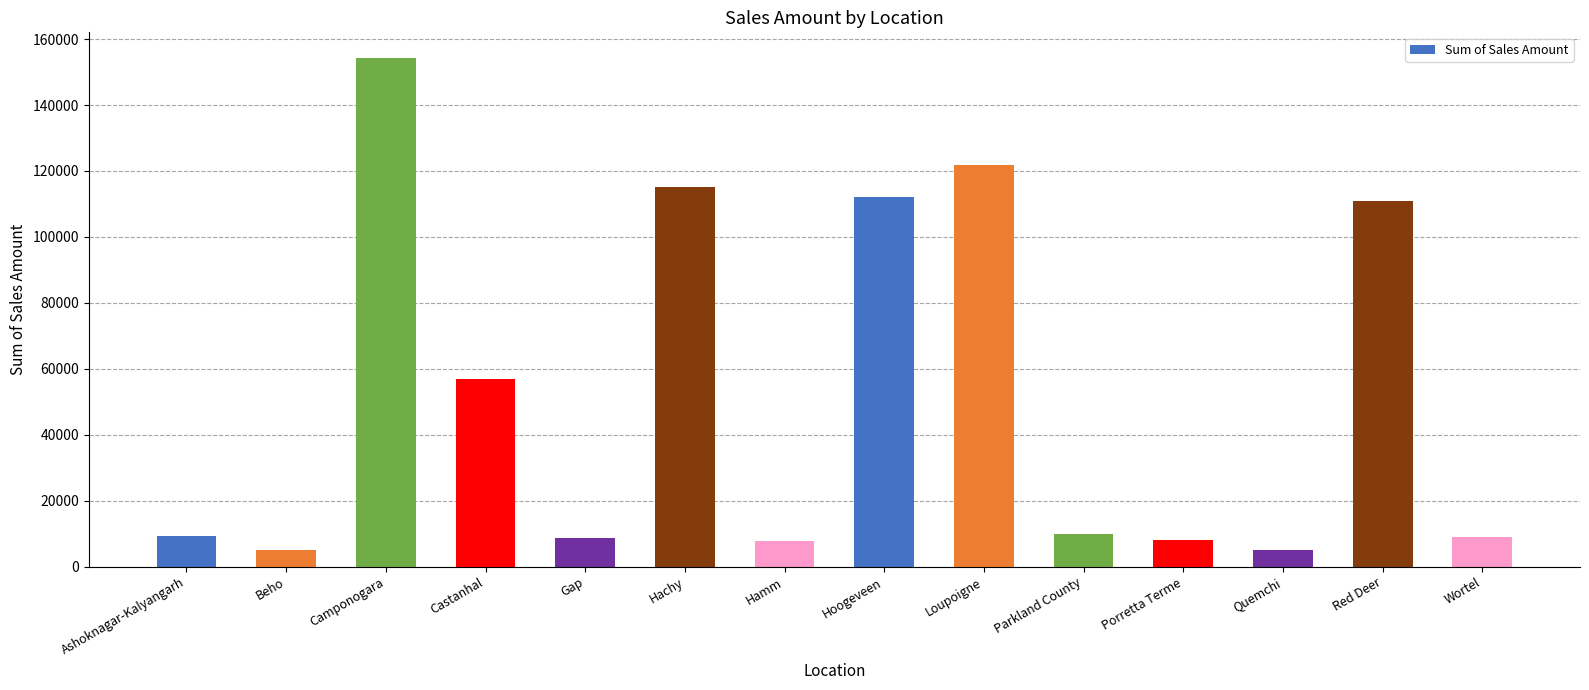

How many data points are less than 9910?

7